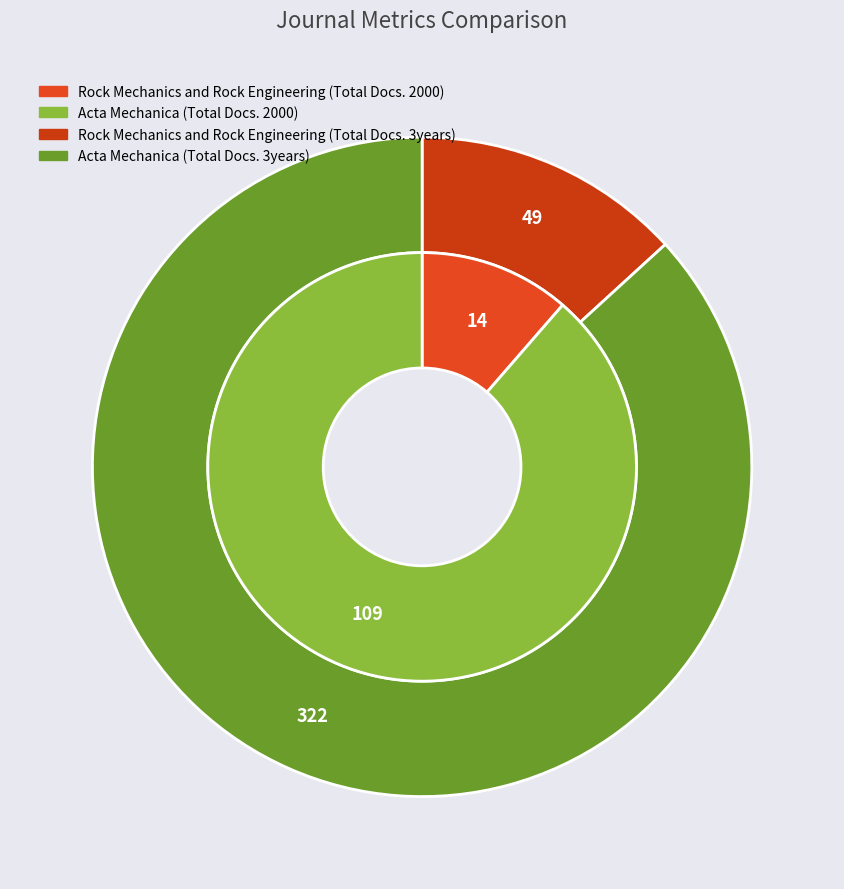

The Acta Mechanica slice represents 99% of the pie. True or false?

False